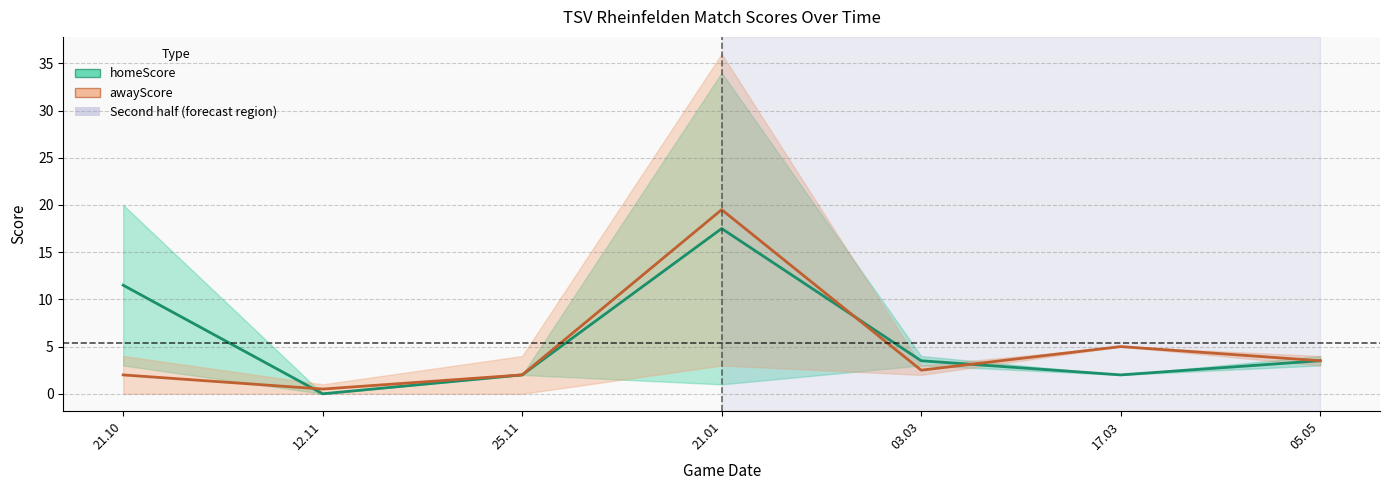

Which category has the lowest value across all series?

12.11